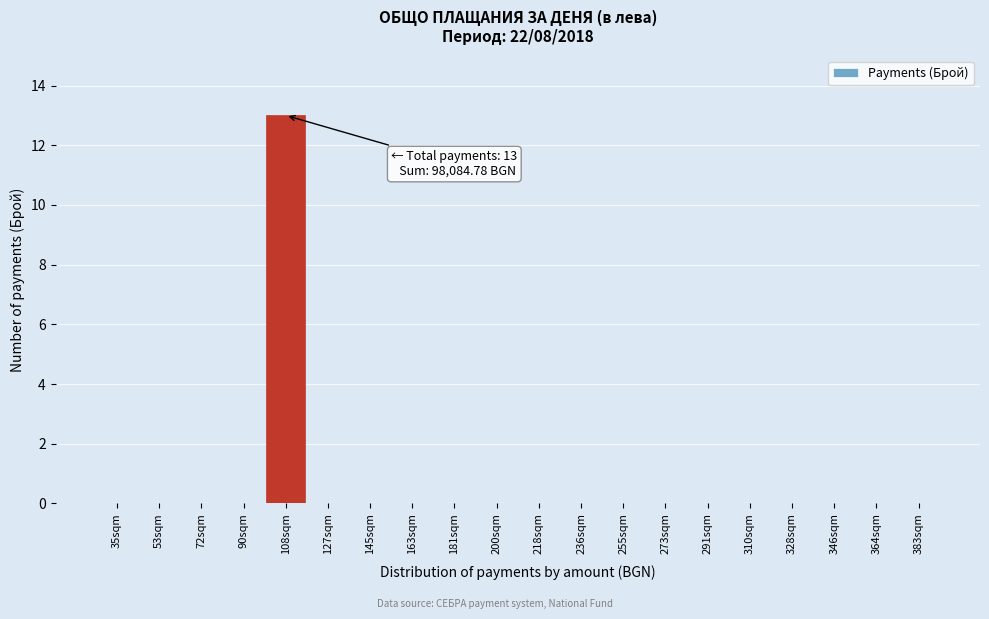

Reading left to right, what are all the values shown in this chart?

35sqm=0	53sqm=0	72sqm=0	90sqm=0	108sqm=13	127sqm=0	145sqm=0	163sqm=0	181sqm=0	200sqm=0	218sqm=0	236sqm=0	255sqm=0	273sqm=0	291sqm=0	310sqm=0	328sqm=0	346sqm=0	364sqm=0	383sqm=0